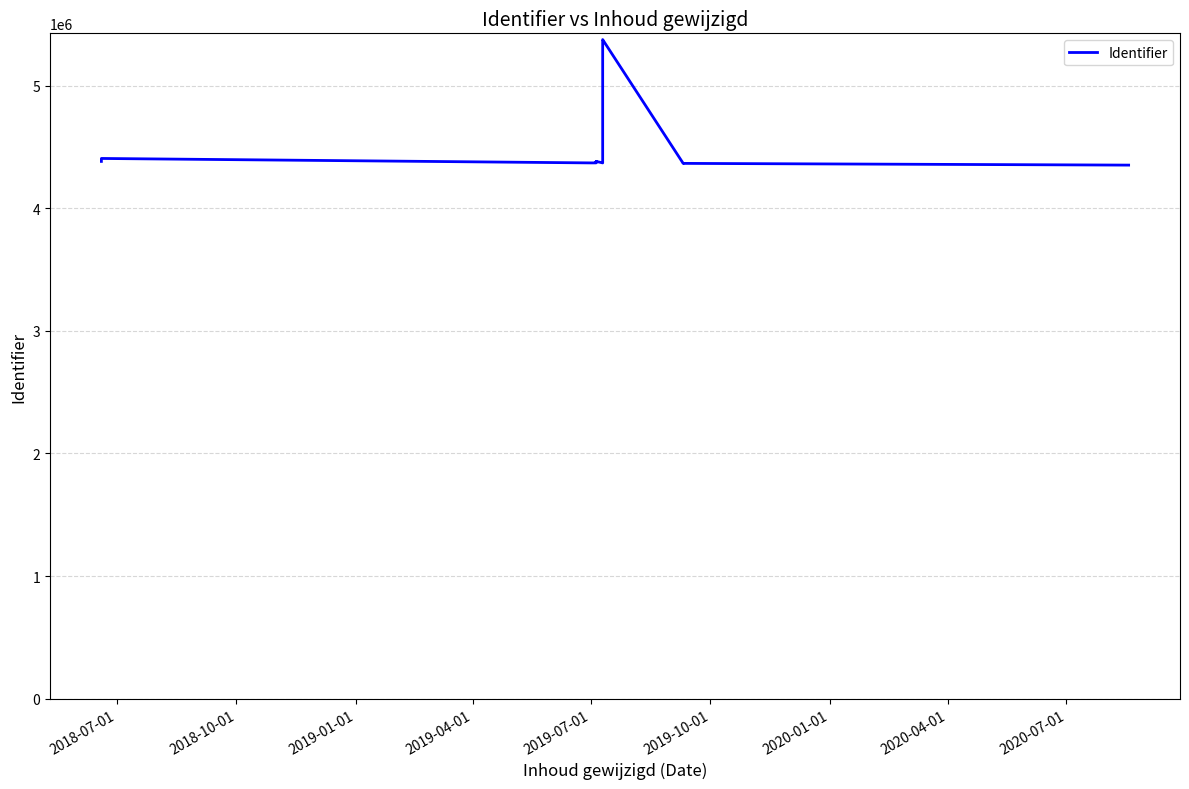

Reading left to right, transcribe all the data shown in this chart.

4382737	4406781	4370487	4370660	4381603	4376226	4382730	4370506	4382735	5361172	5361173	5376349	4366520	4366571	4352497